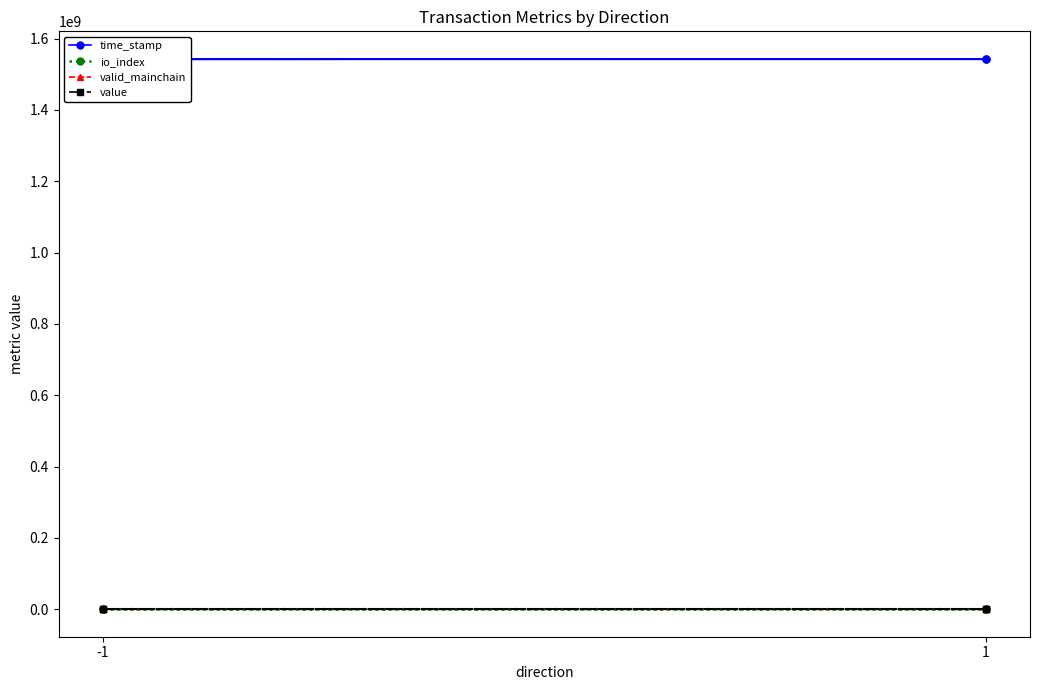

What is the average value of the valid_mainchain series?

1.0